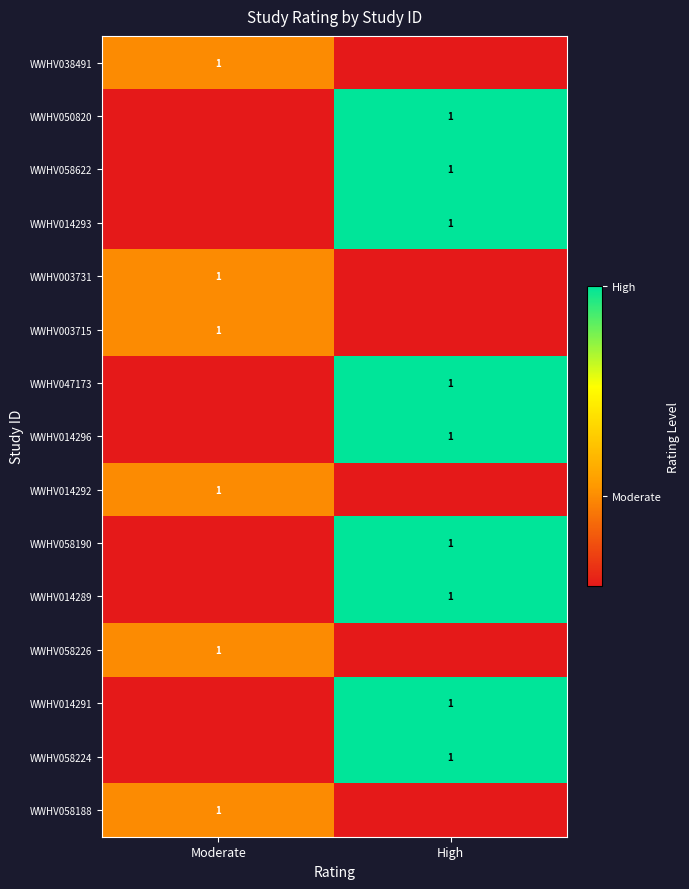

What is the total value across all series at High?

9.0